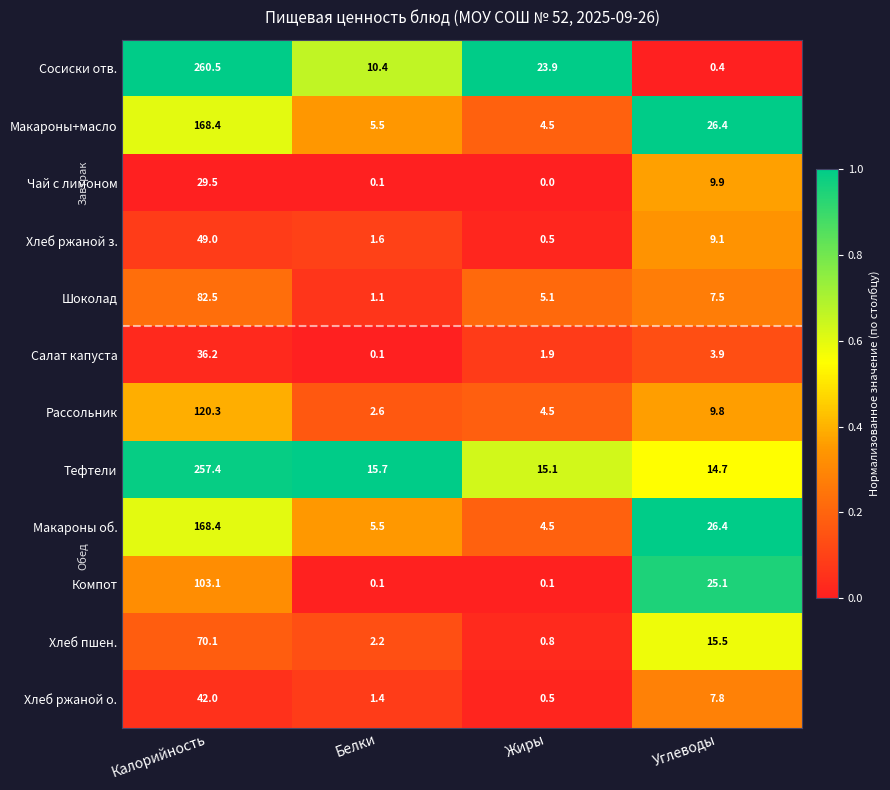

Where does the Компот series first go above 25?

Калорийность